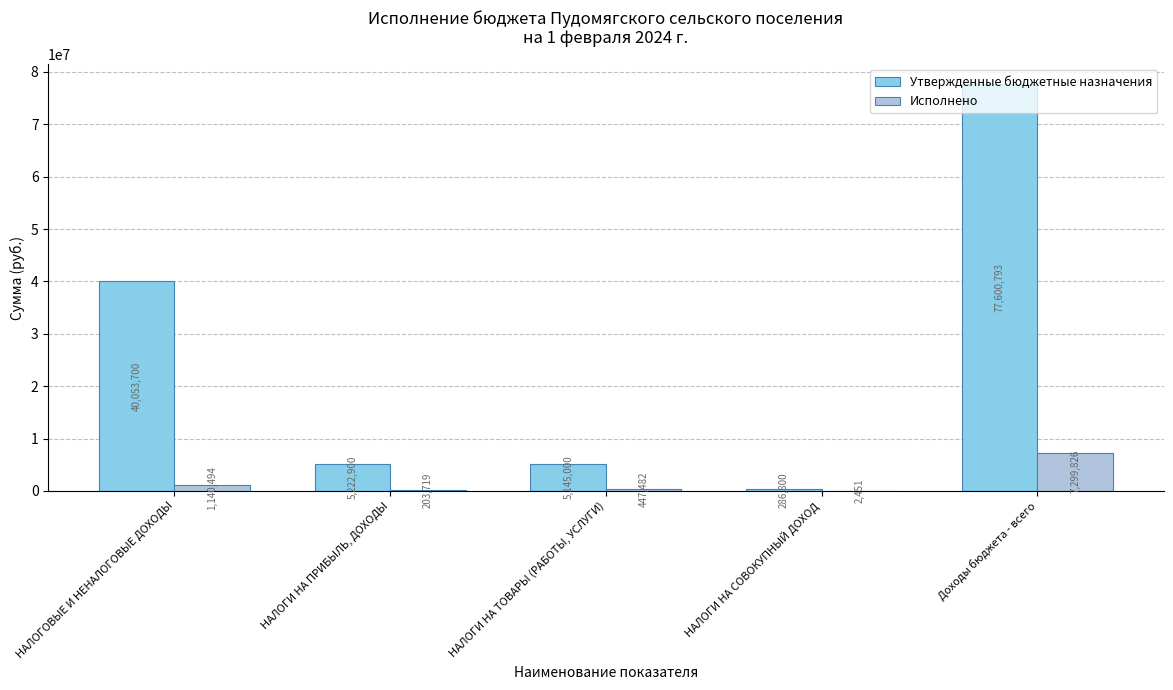

Between НАЛОГОВЫЕ И НЕНАЛОГОВЫЕ ДОХОДЫ and НАЛОГИ НА ТОВАРЫ (РАБОТЫ, УСЛУГИ), which series saw the biggest shift?

Утвержденные бюджетные назначения